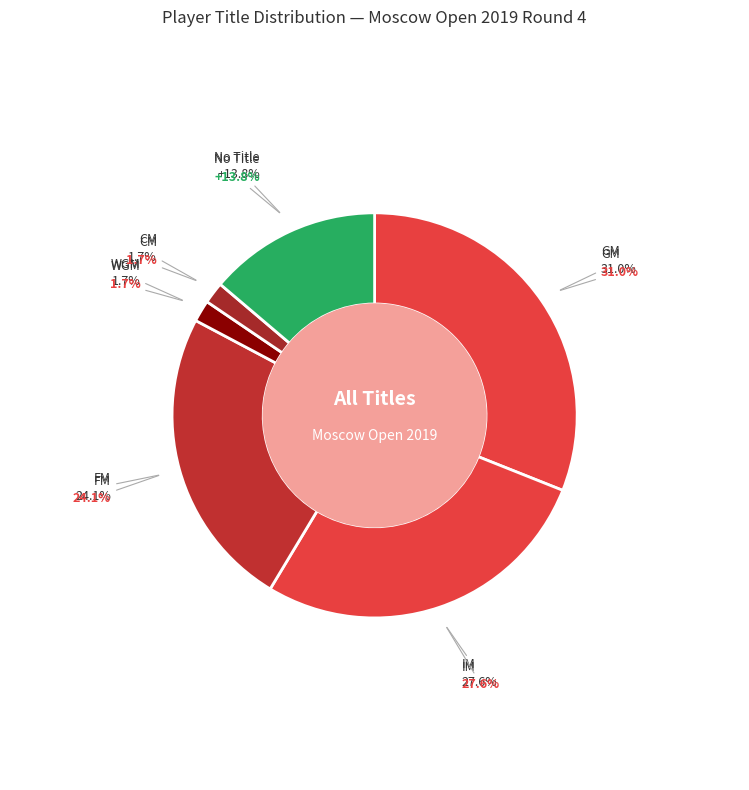

Approximately how many times larger is the value at FM compared to CM?

14.0